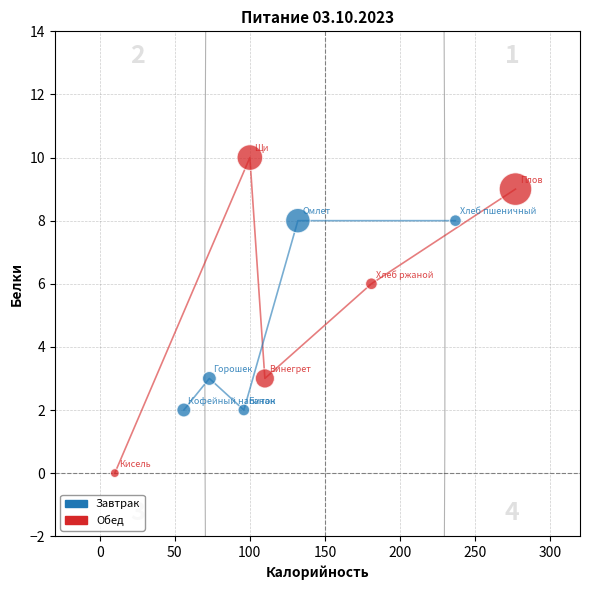

Which series contains the highest Y value?

Обед